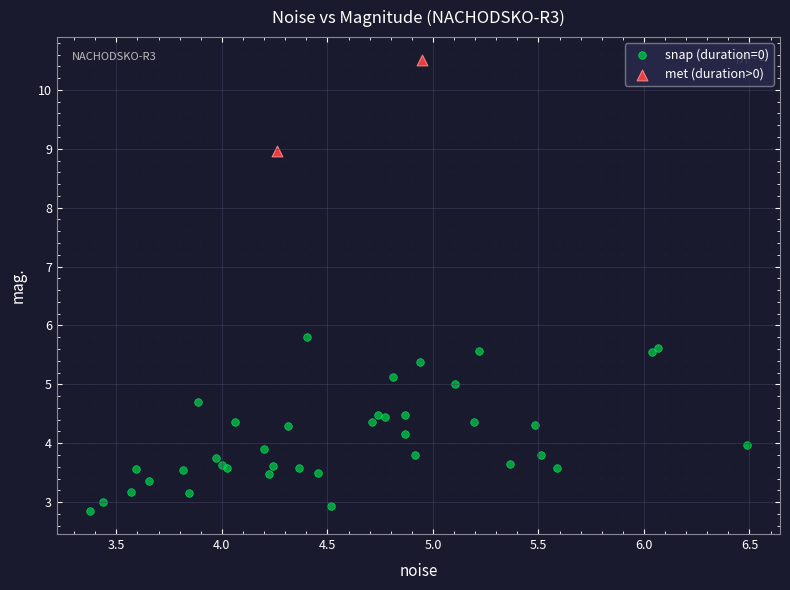

What are all the series names shown in the legend?

snap (duration=0), met (duration>0)